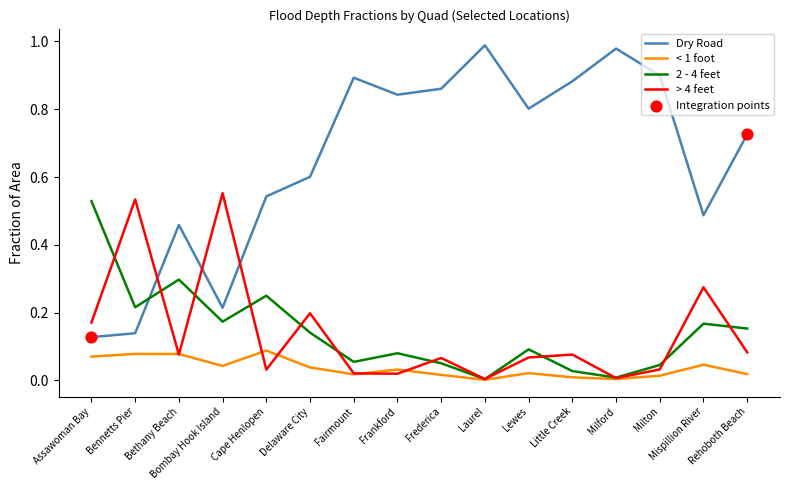

Is it true that 2 - 4 feet equals 0.2 at Mispillion River?

True